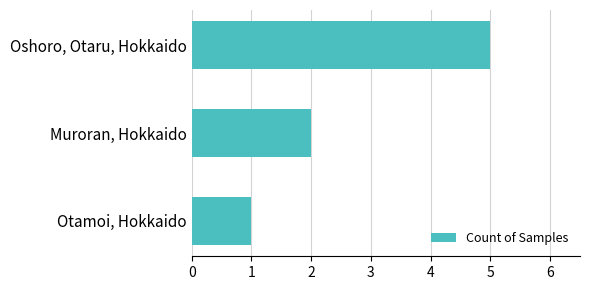

Which has a higher value, Otamoi, Hokkaido or Muroran, Hokkaido?

Muroran, Hokkaido